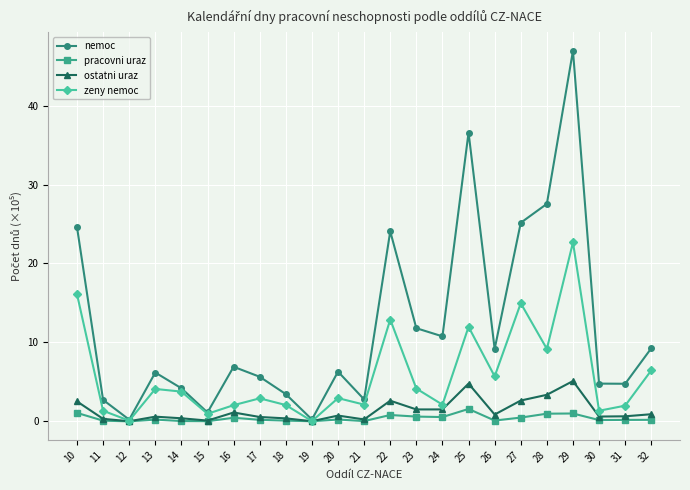

Which series changed the most between 23 and 31?

nemoc